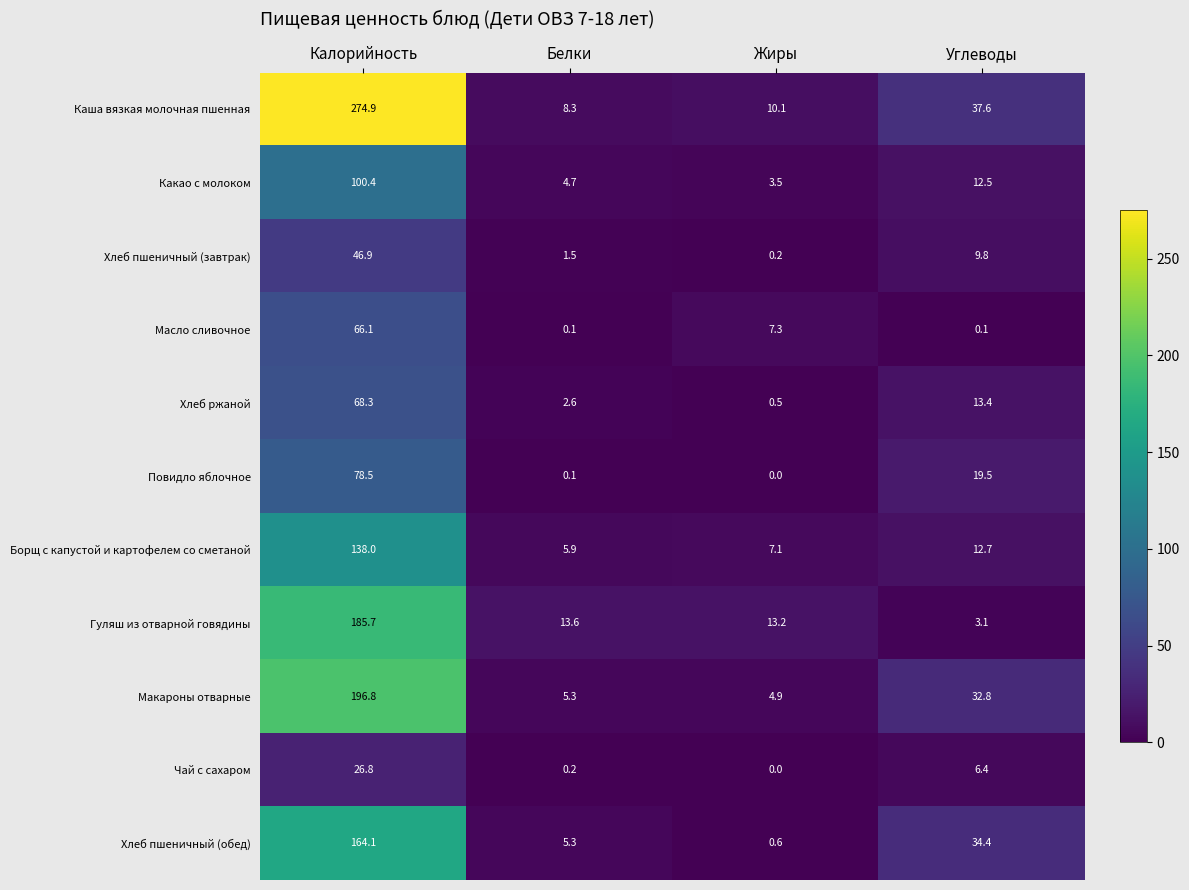

How many data points in Масло сливочное are above 7?

2